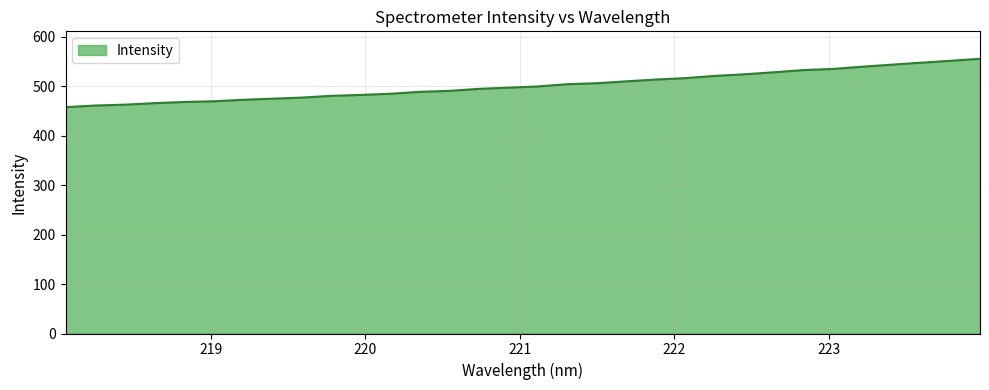

What is the difference between the maximum and minimum values?

97.8